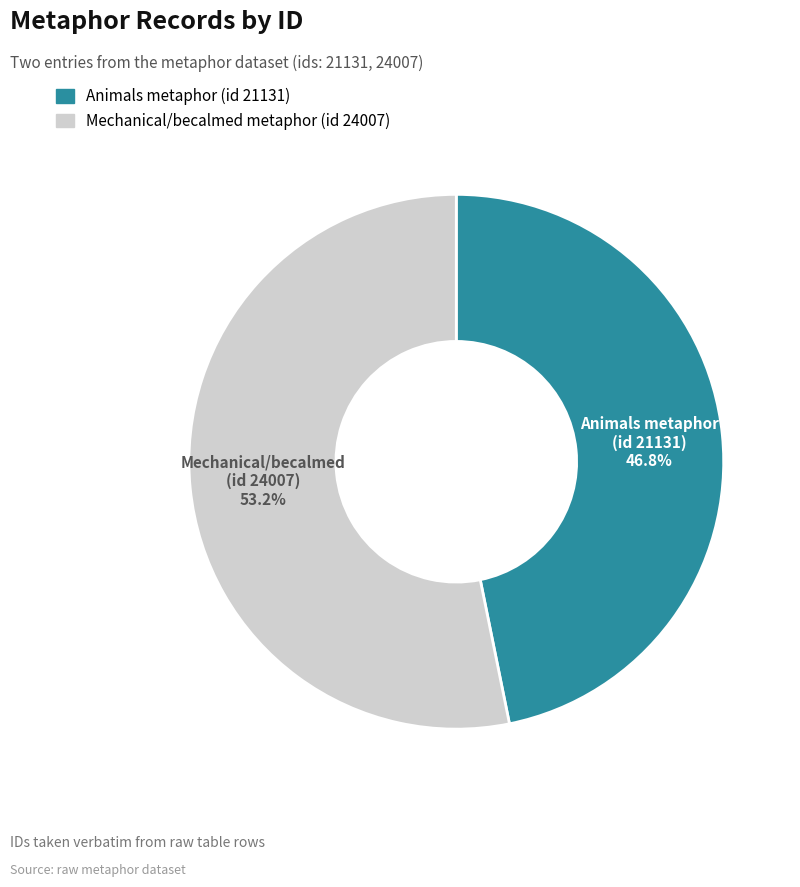

What portion of the pie excludes Animals metaphor (id 21131)?

53.2%